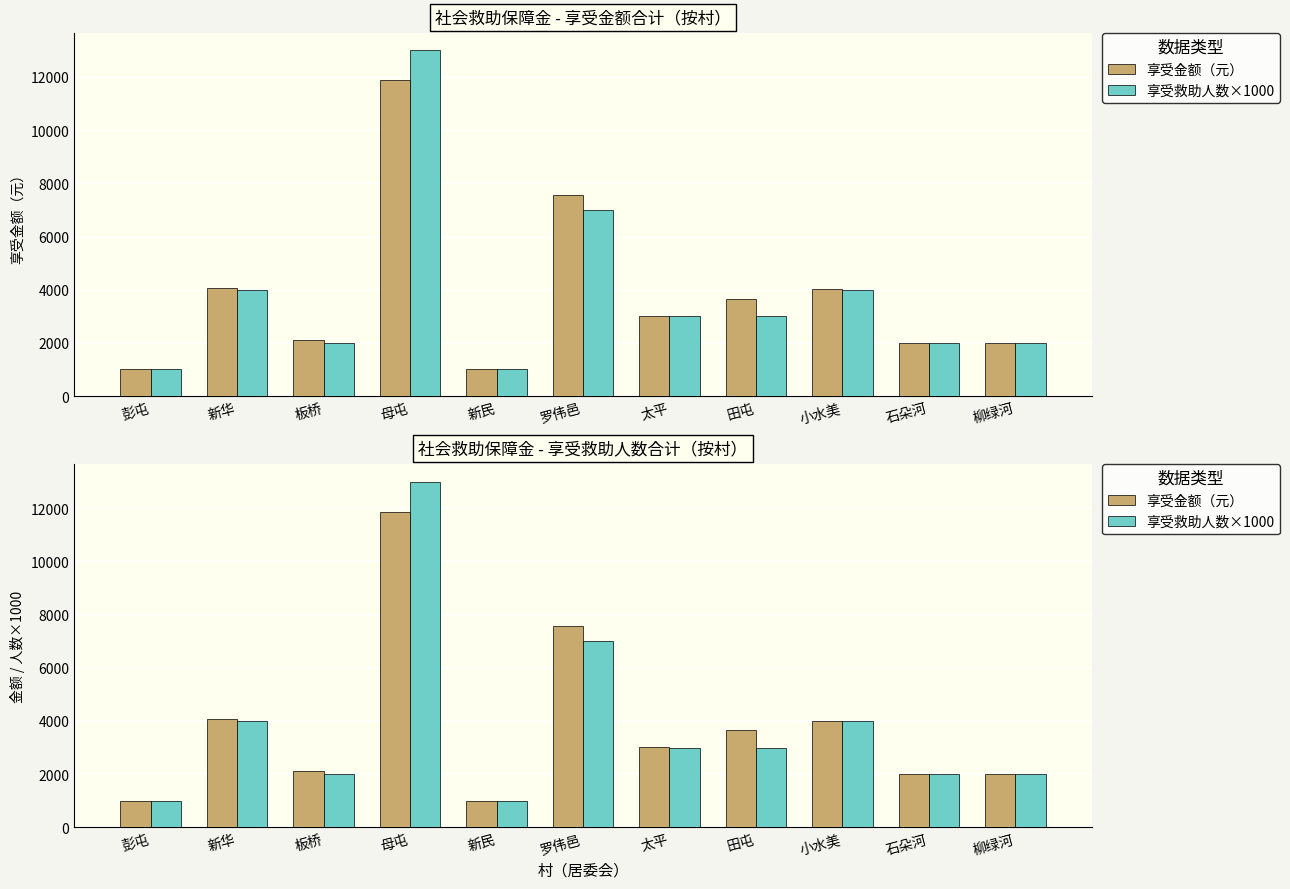

Count the number of categories in the chart.

11